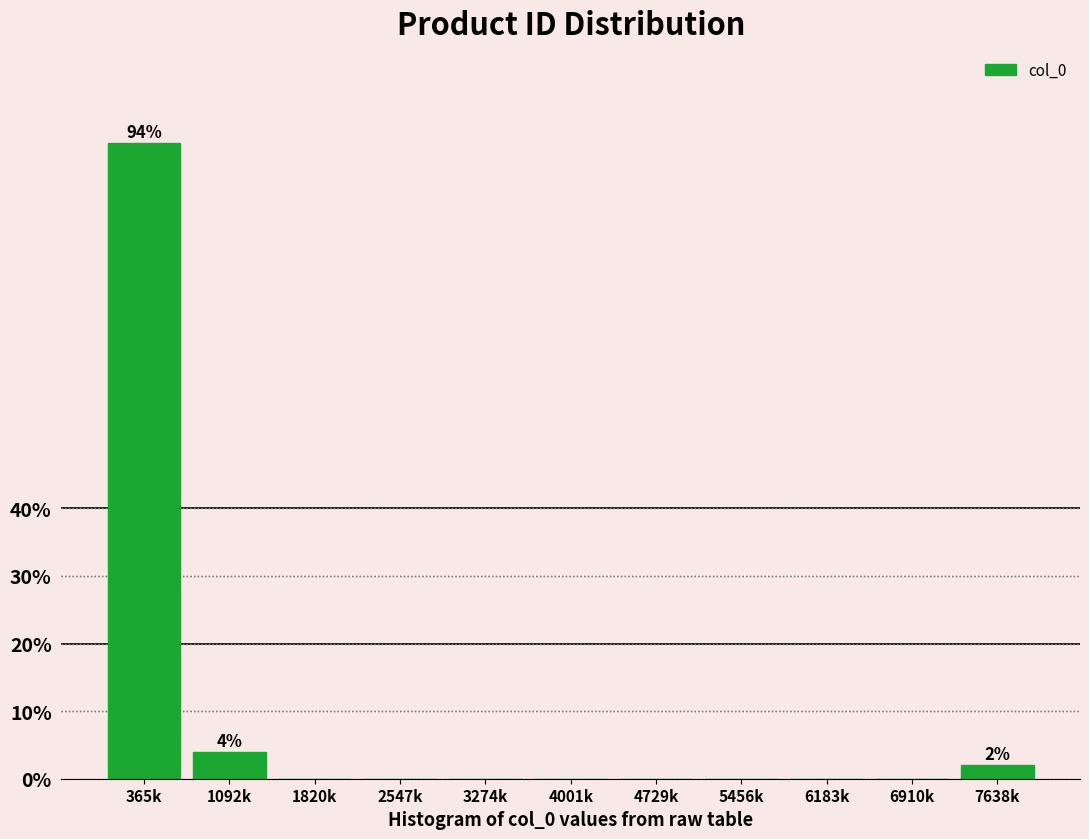

Reading left to right, transcribe all the data shown in this chart.

365k=94	1092k=4	1820k=0	2547k=0	3274k=0	4001k=0	4729k=0	5456k=0	6183k=0	6910k=0	7638k=2